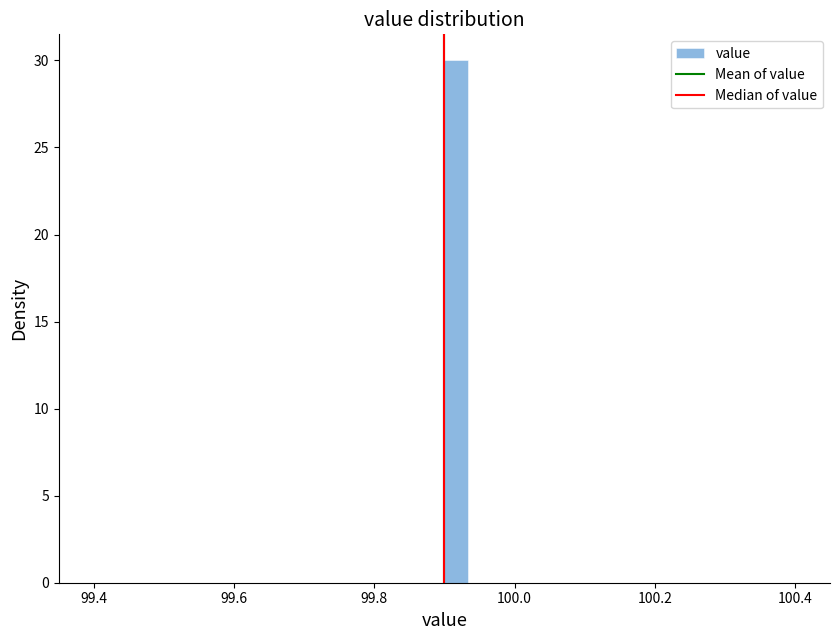

Around what value on the x-axis is the tallest bar? Give the approximate position of its centre, as read against the axis.

99.92